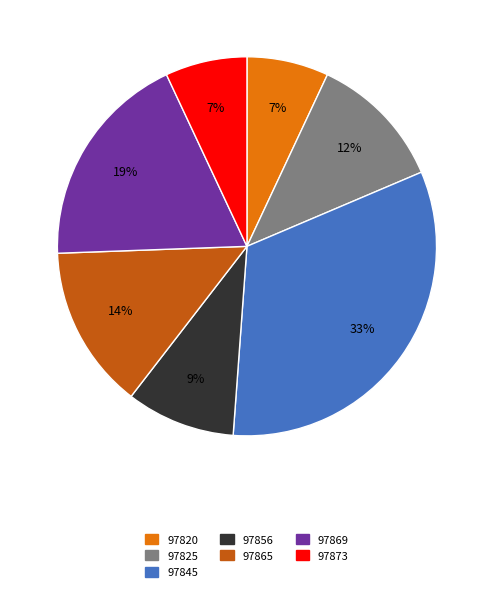

How many segments does this pie chart have?

7